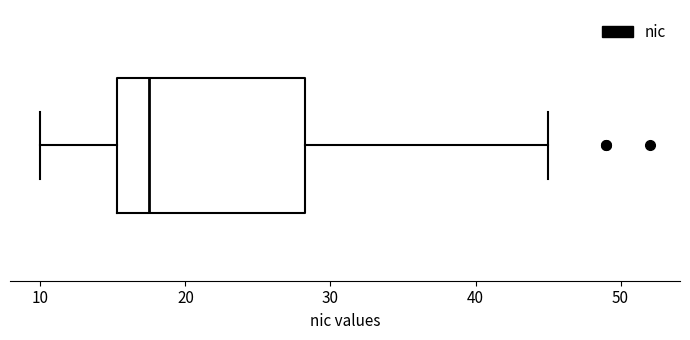

Where does the right whisker of the box end on the x-axis? The values are not printed on the chart, so give them approximately, as read against the axis.

45